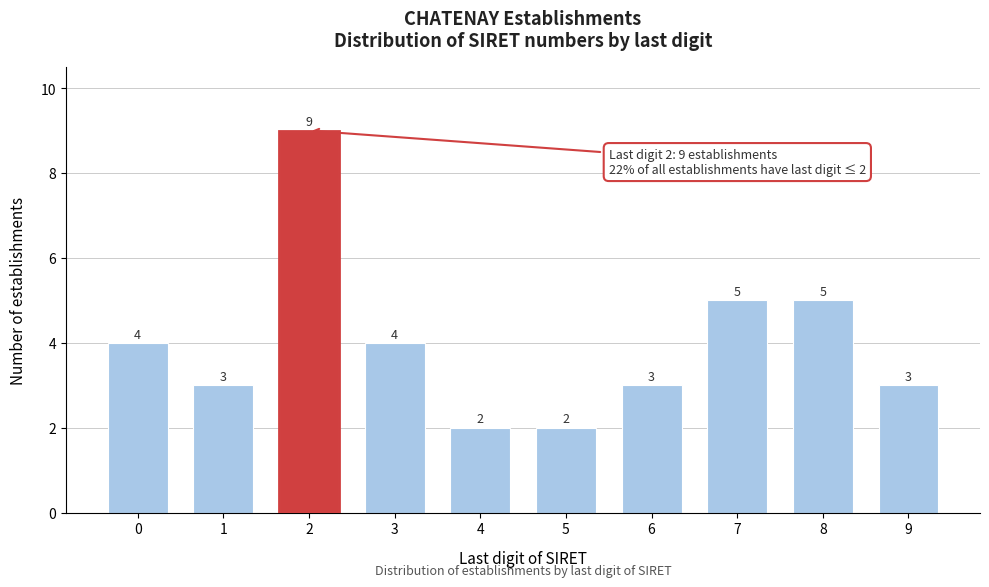

Reading left to right, what are all the values shown in this chart?

0=4	1=3	2=9	3=4	4=2	5=2	6=3	7=5	8=5	9=3